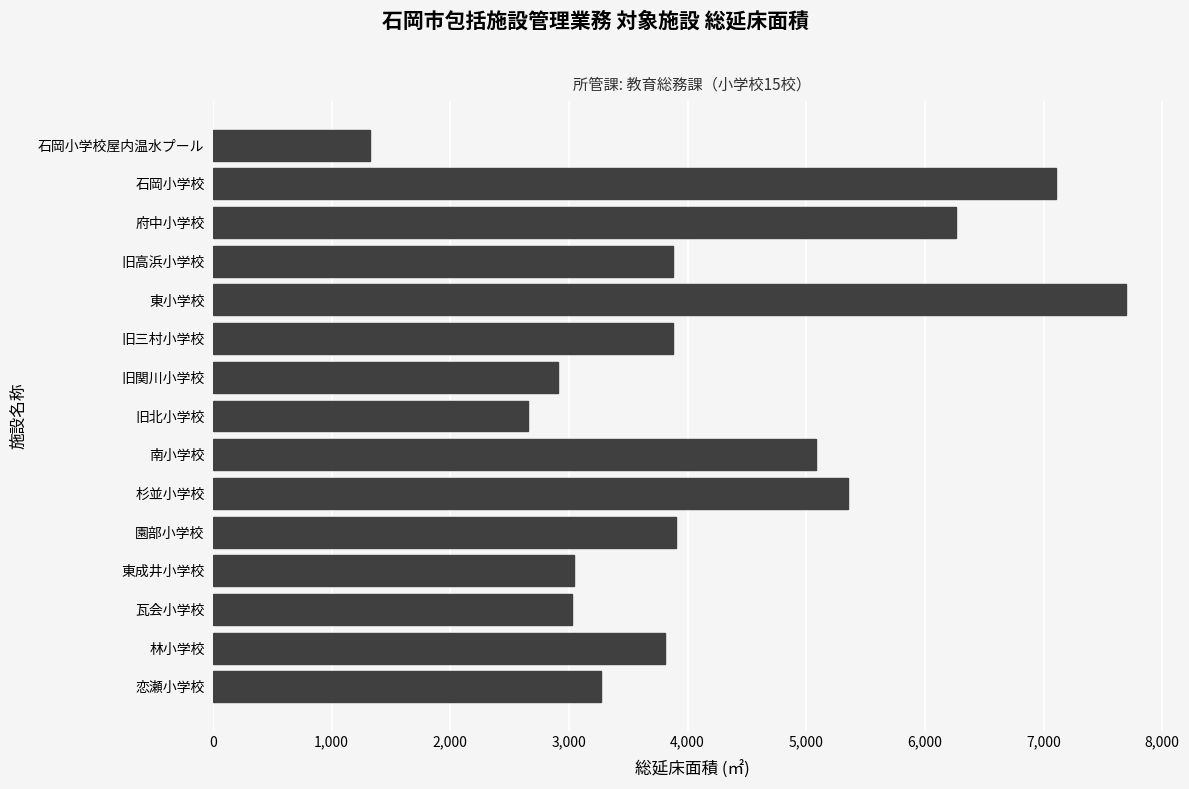

Is it true that the value at 旧高浜小学校 is 1210?

False